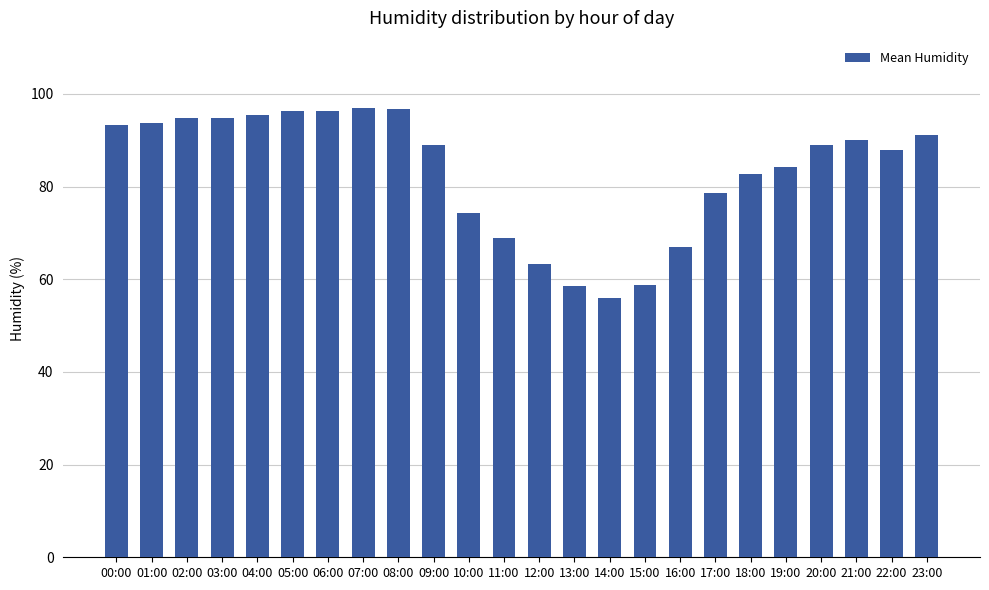

At which label is the value closest to 76?

10:00